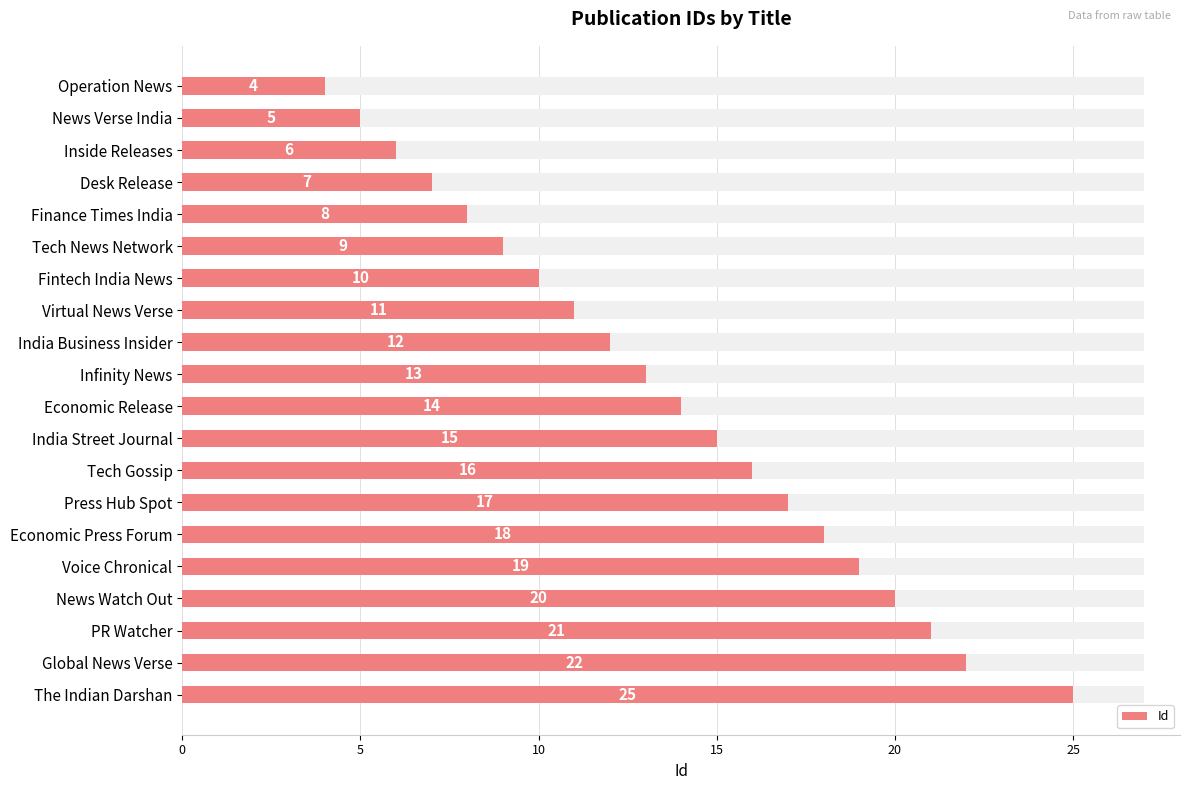

How many values exceed 14?

9